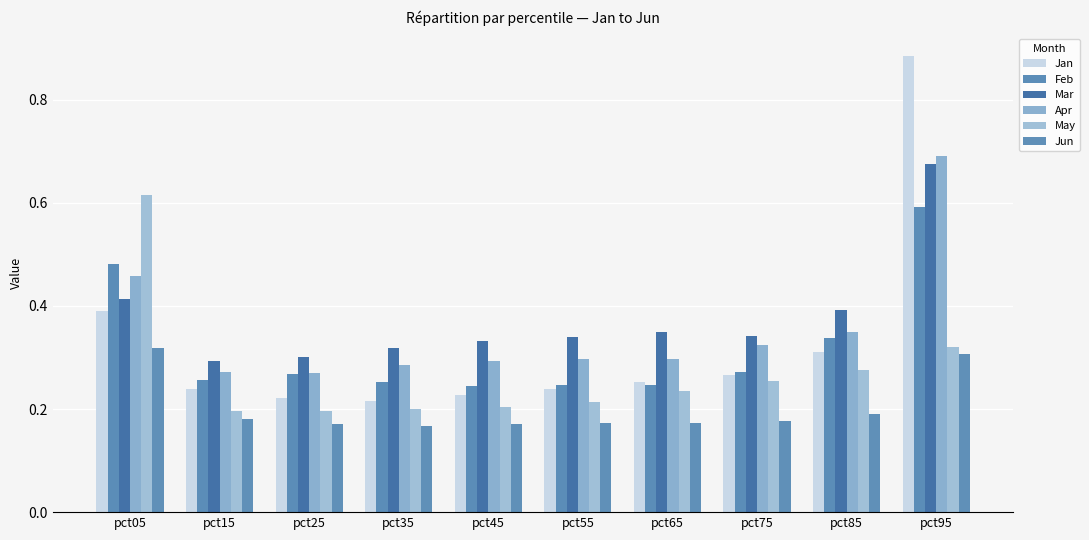

What is the total value across all series at pct15?

1.4